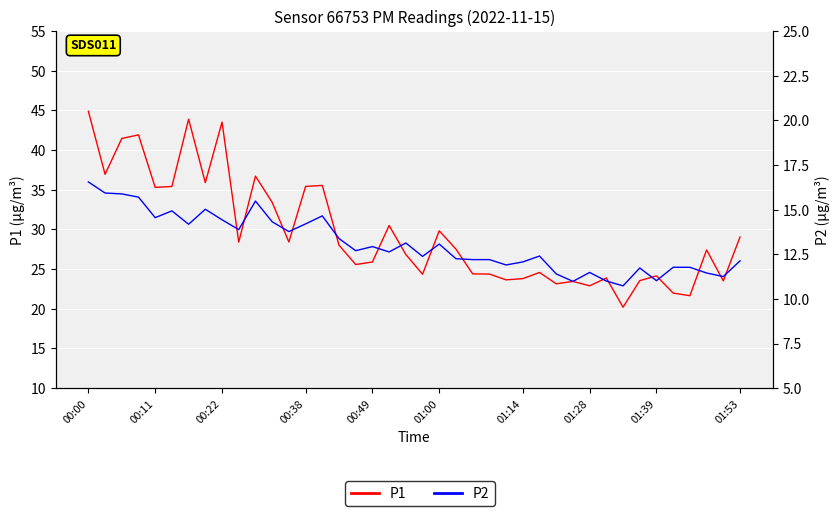

How many lines are shown in the chart?

2